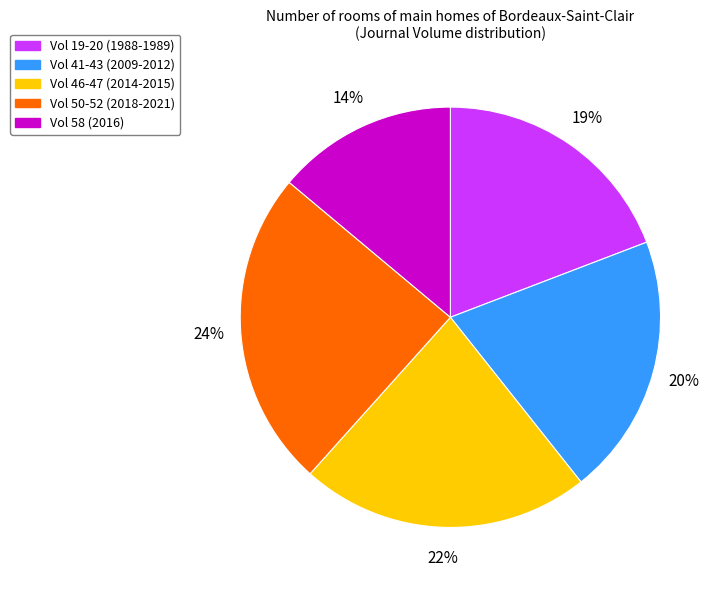

Is there a majority slice in this chart?

No